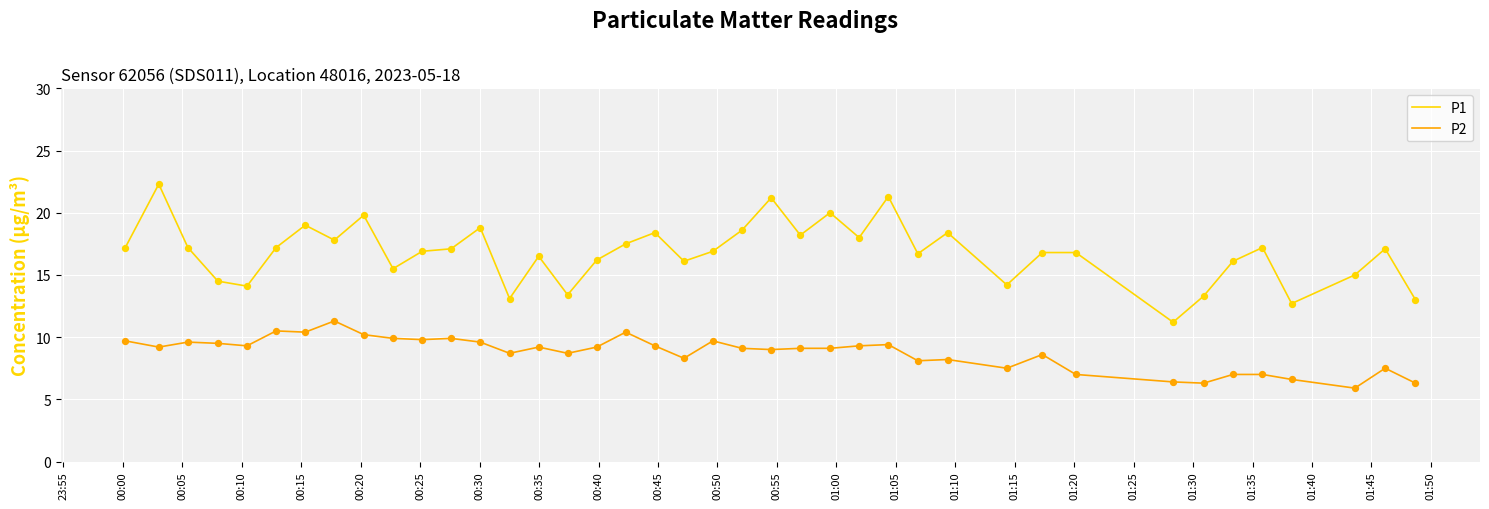

What are all the series names shown in the legend?

P1, P2